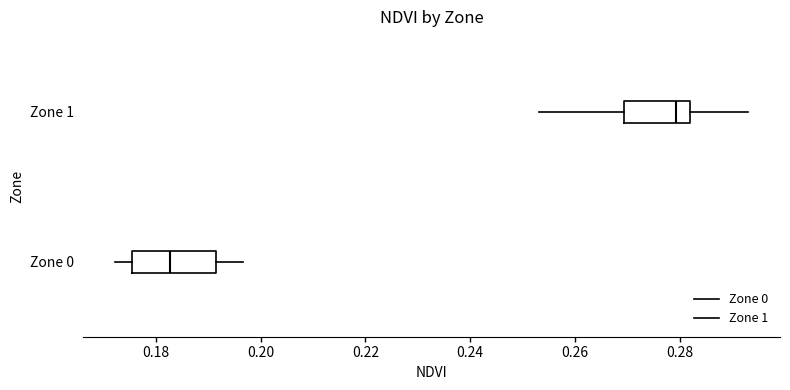

Reading bottom to top, read every box against the x-axis: the position of its median line, the range the box covers, and the ends of its whiskers. The values are not printed on the chart, so give them approximately, as read against the axis.

Zone 0: median 0.182, box 0.176 to 0.192, whiskers 0.172 to 0.196
Zone 1: median 0.280, box 0.270 to 0.282, whiskers 0.254 to 0.294